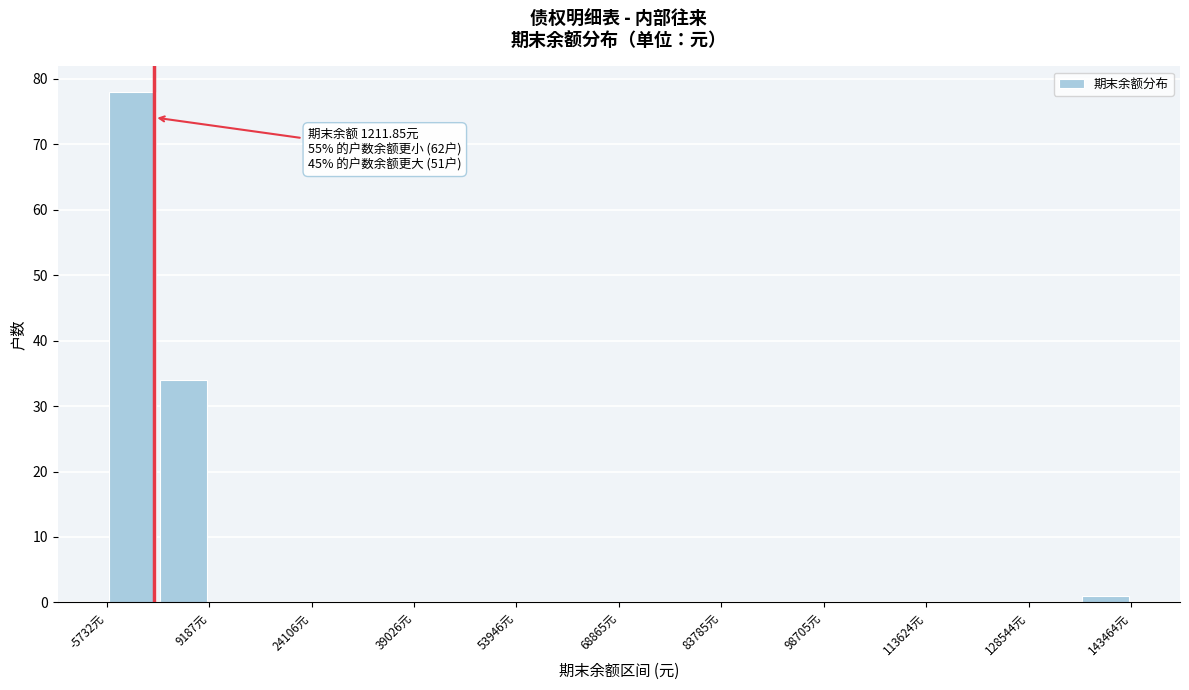

Read against the x-axis, roughly where is the centre of the tallest bar?

-2000